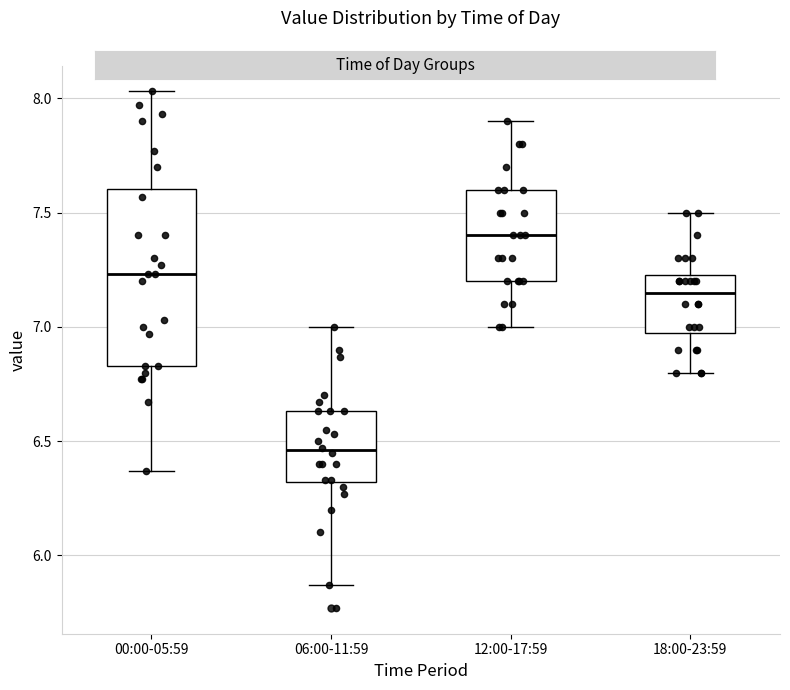

Reading left to right, transcribe this box plot: for each box, give where its median line is, the range the box spans, and where its two whiskers end, as read against the y-axis. The values are not printed on the chart, so give them approximately, as read against the axis.

00:00-05:59: median 7.25, box 6.85 to 7.60, whiskers 6.35 to 8.05
06:00-11:59: median 6.45, box 6.30 to 6.65, whiskers 5.85 to 7.00
12:00-17:59: median 7.40, box 7.20 to 7.60, whiskers 7.00 to 7.90
18:00-23:59: median 7.15, box 7.00 to 7.25, whiskers 6.80 to 7.50